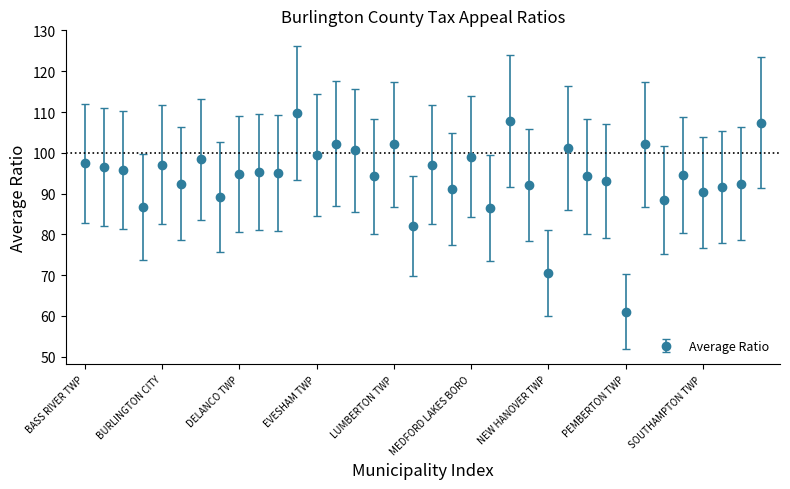

What is the difference between the second highest and second lowest values?

37.2